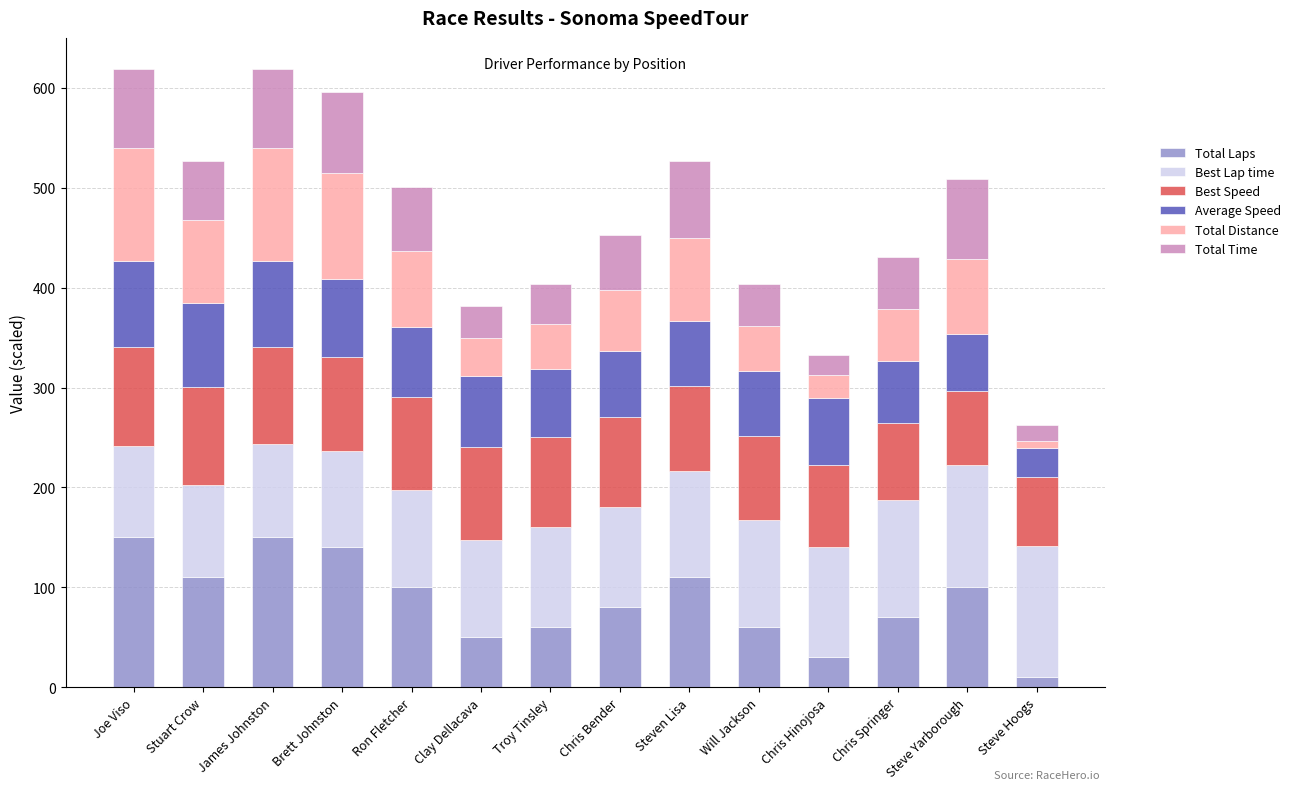

Is it true that Total Laps equals 110.0 at Stuart Crow?

True